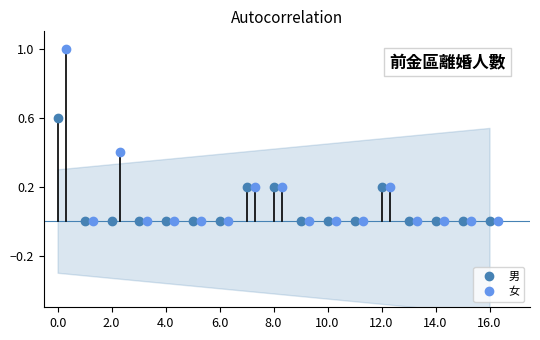

List the series in order of their overall mean, lowest first.

男, 女